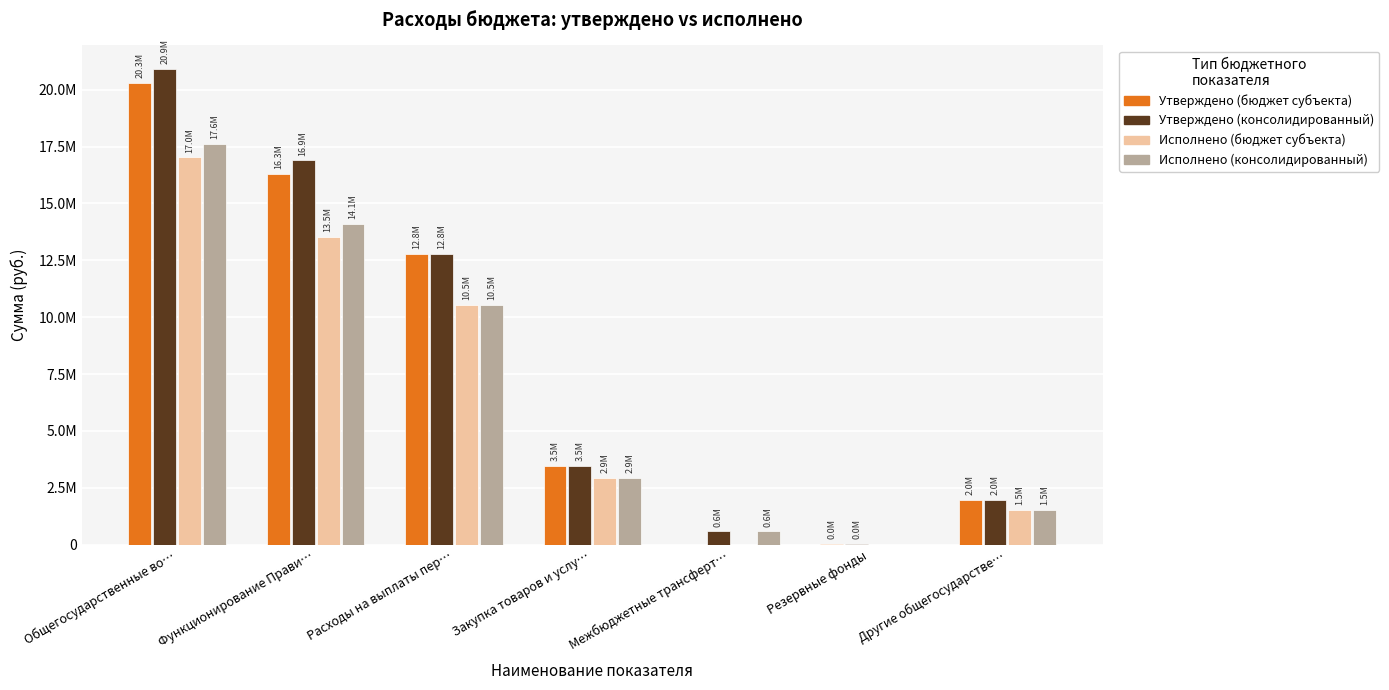

Does the chart contain stacked bars?

No